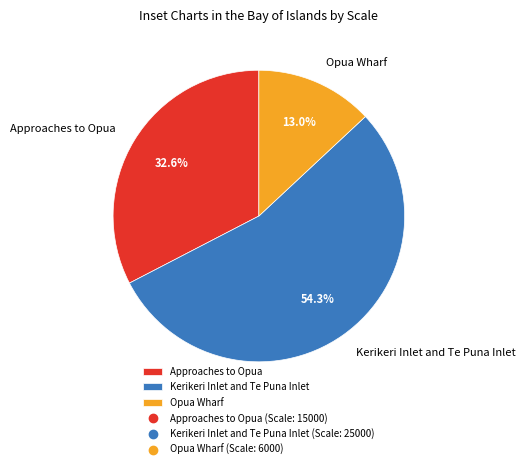

Approximately how many times larger is the value at Approaches to Opua compared to Kerikeri Inlet and Te Puna Inlet?

0.6